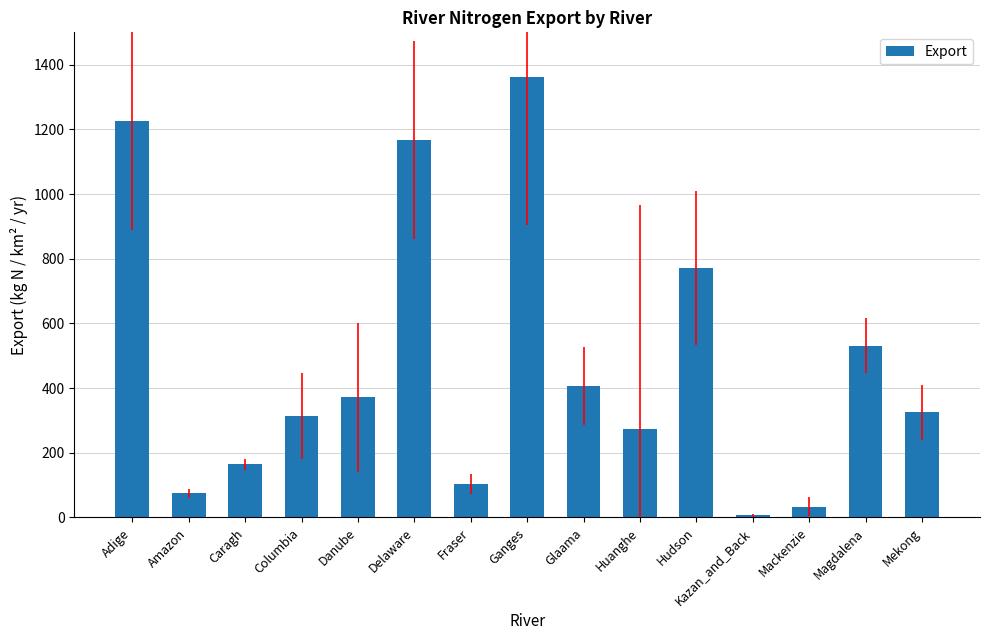

What is the label of the 10th bar from the right?

Delaware